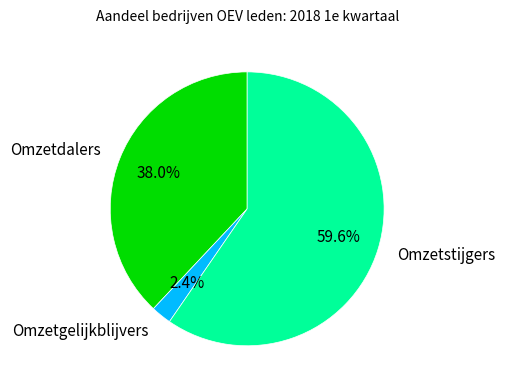

Which slice is the largest?

Omzetstijgers